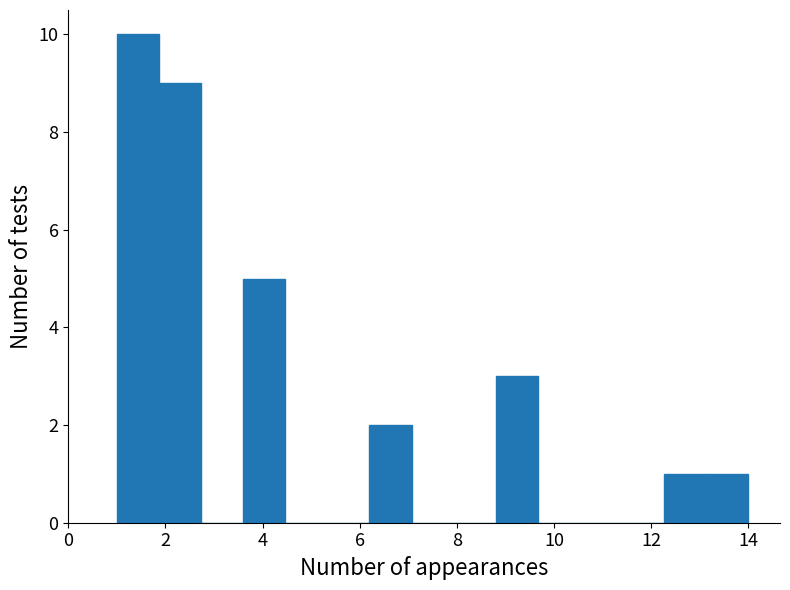

Reading left to right, transcribe this chart: for each bar, give the range it covers on the x-axis and its height. Neither the bar edges nor the heights are printed on the chart, so give them approximately, as read against the axes.

1.0 to 1.8: 10
1.8 to 2.8: 9
2.8 to 3.6: 0
3.6 to 4.4: 5
4.4 to 5.4: 0
5.4 to 6.2: 0
6.2 to 7.0: 2
7.0 to 8.0: 0
8.0 to 8.8: 0
8.8 to 9.6: 3
9.6 to 10.6: 0
10.6 to 11.4: 0
11.4 to 12.2: 0
12.2 to 13.2: 1
13.2 to 14.0: 1